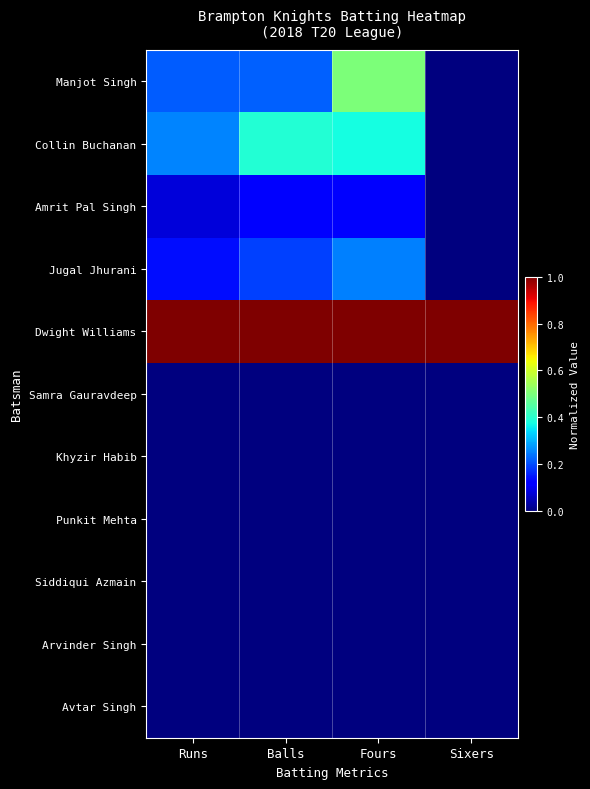

What is the difference between the highest and lowest values at Runs?

1.0